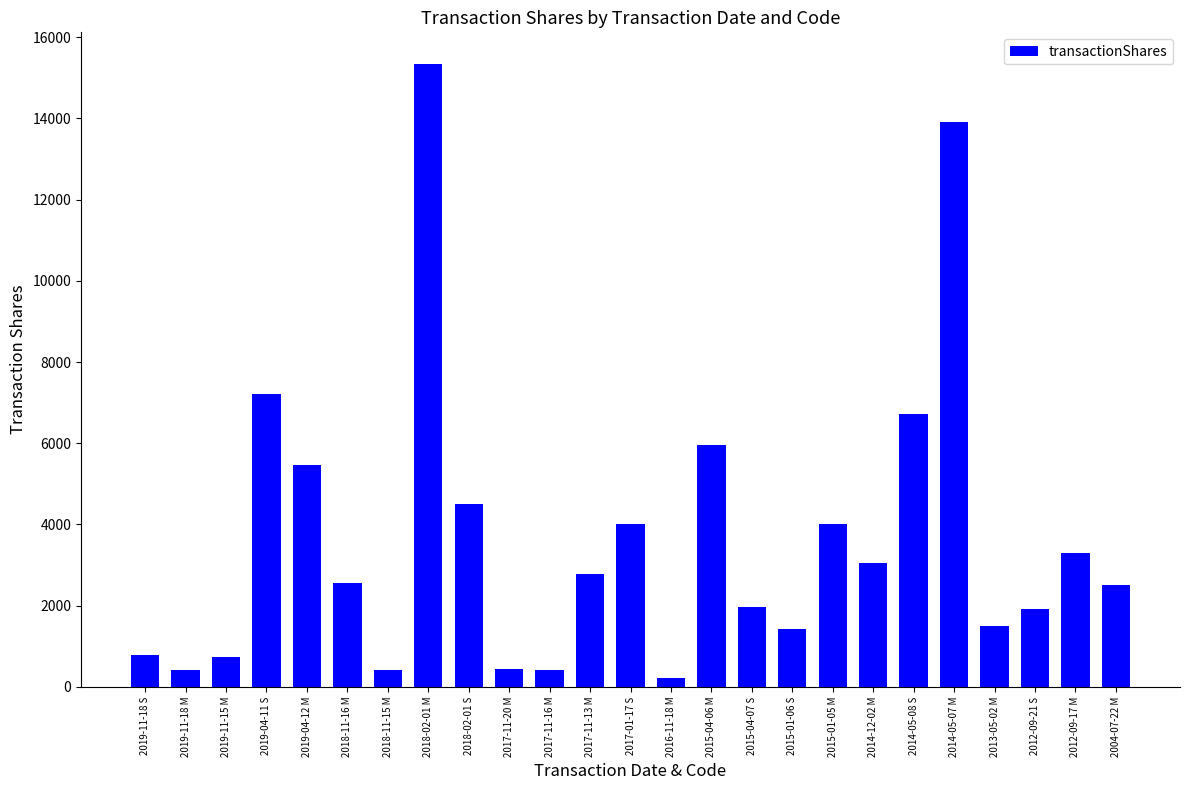

What is the change in value from 2017-11-20 M to 2012-09-17 M?

+2854